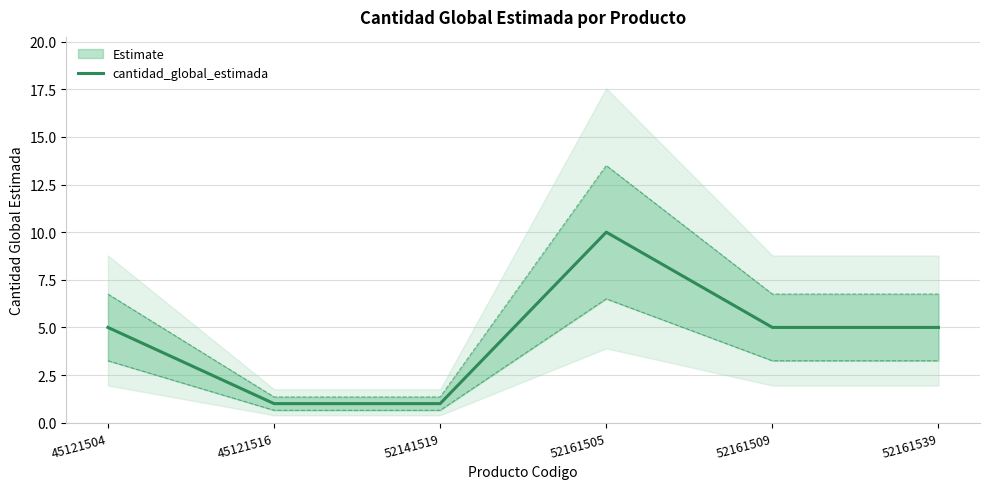

Reading left to right, transcribe all the data shown in this chart.

45121504=5	45121516=1	52141519=1	52161505=10	52161509=5	52161539=5